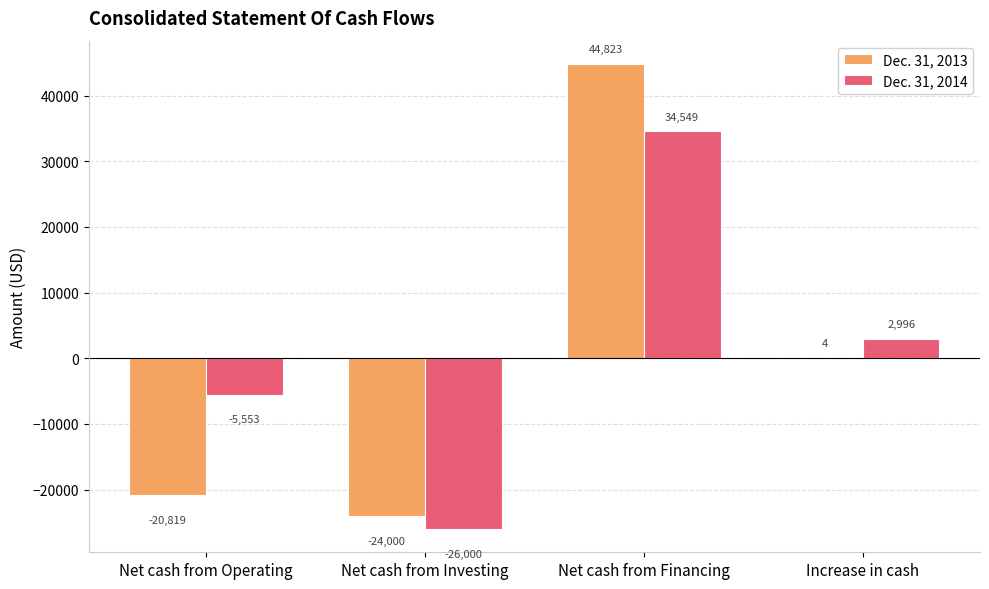

What is the sum of the Dec. 31, 2014 values at Net cash from Operating and Net cash from Financing?

28996